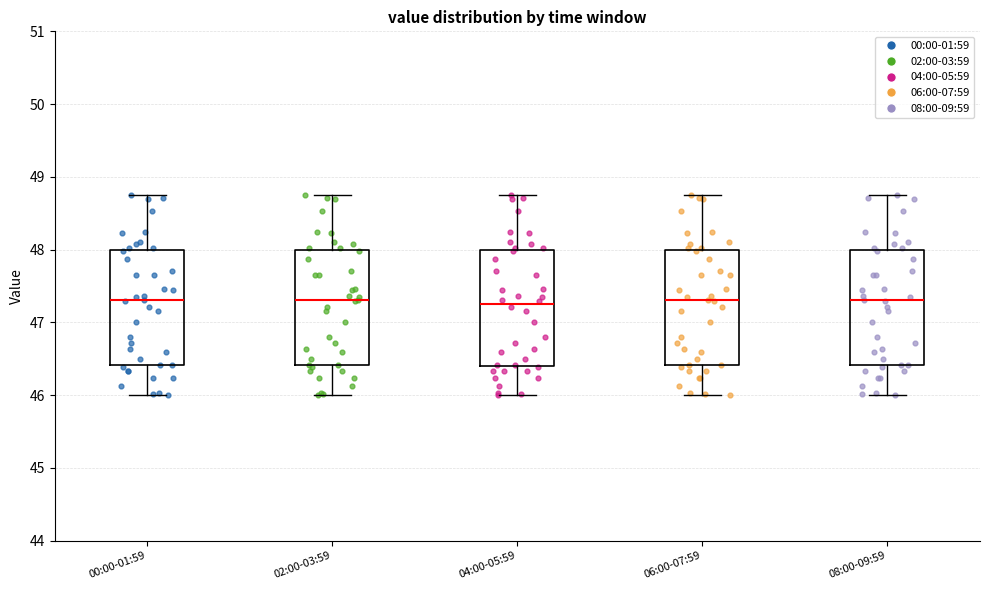

Where does the lower whisker of the box for 00:00-01:59 end on the y-axis? The values are not printed on the chart, so give them approximately, as read against the axis.

46.0